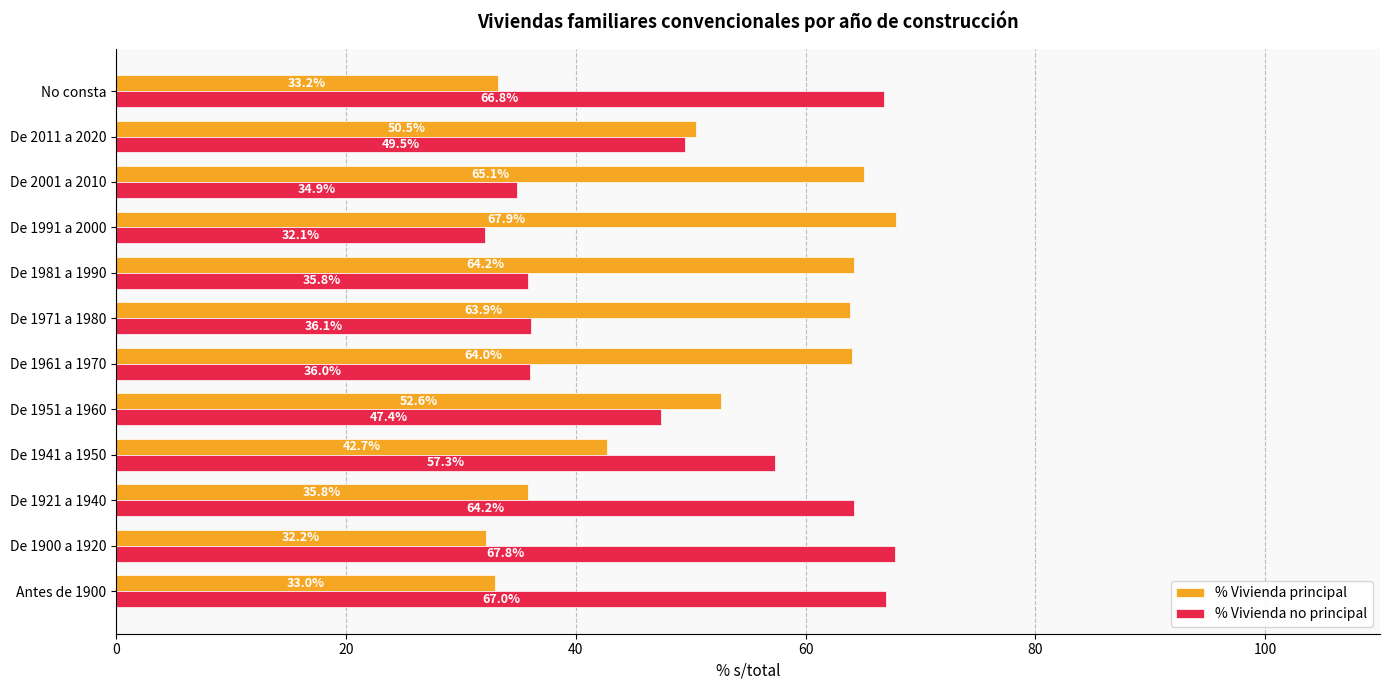

What is the average value of the % Vivienda no principal series?

49.6